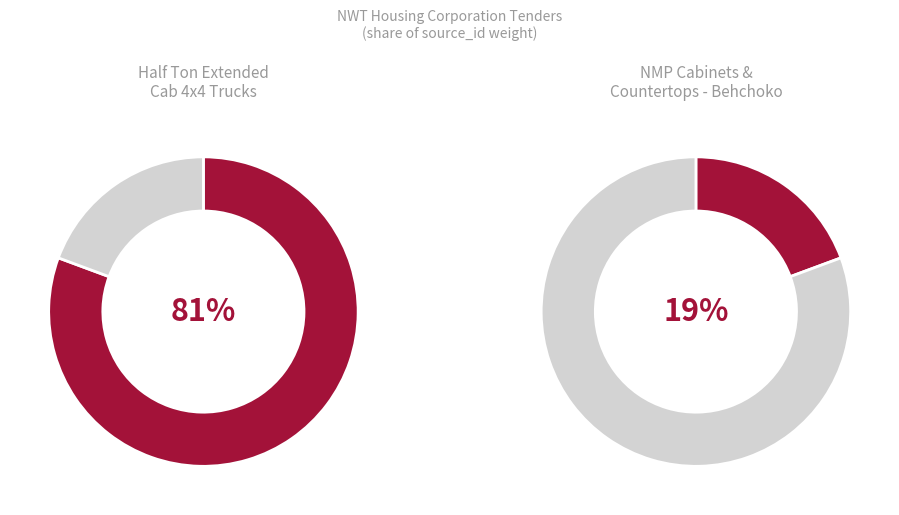

Between NMP Cabinets & Countertops - Behchoko and Half Ton Extended Cab 4x4 Trucks, which is larger?

Half Ton Extended Cab 4x4 Trucks